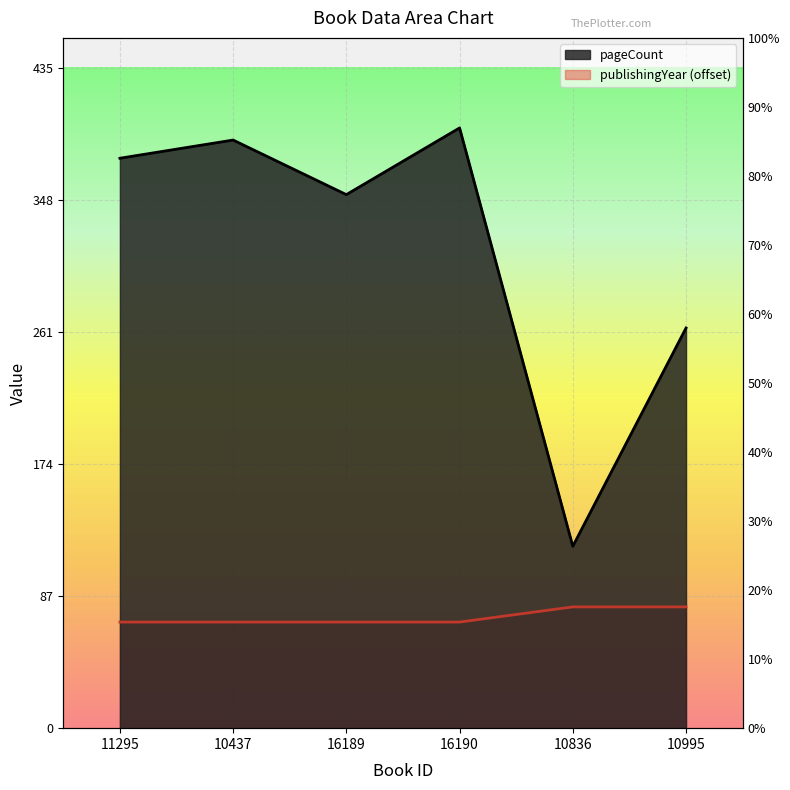

Is it true that publishingYear equals 132 at 10836?

False